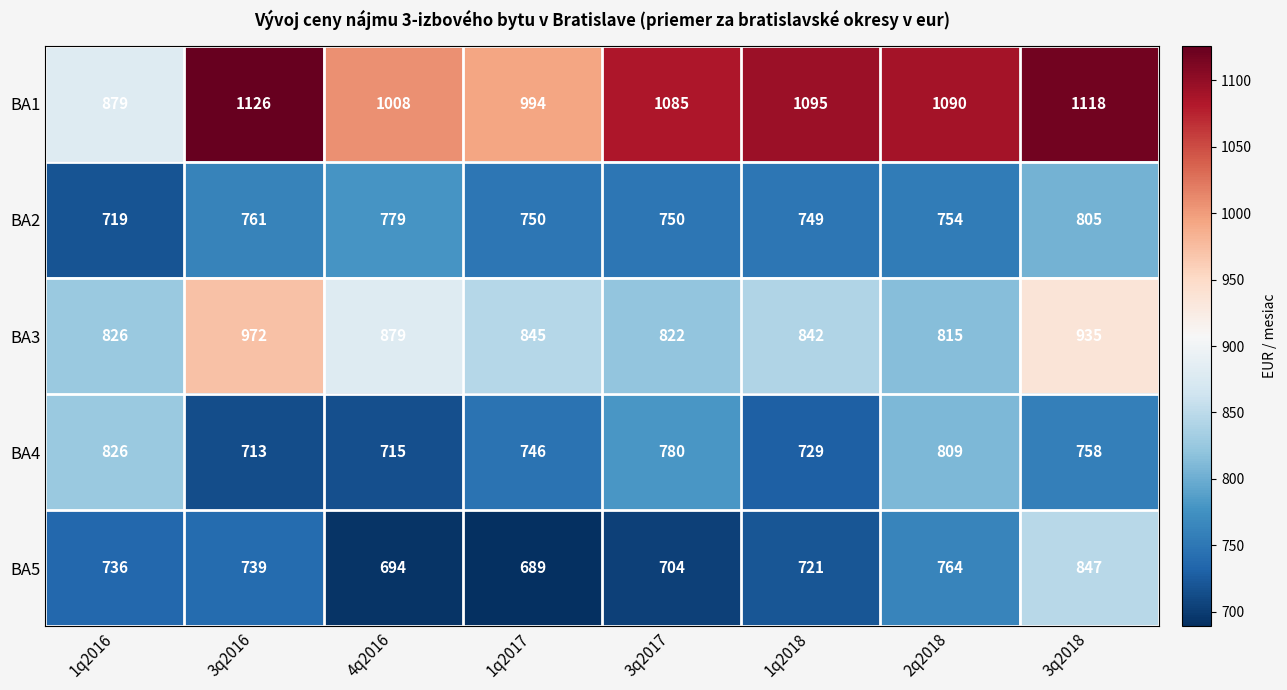

The value of BA4 at 3q2017 is 780. True or false?

True